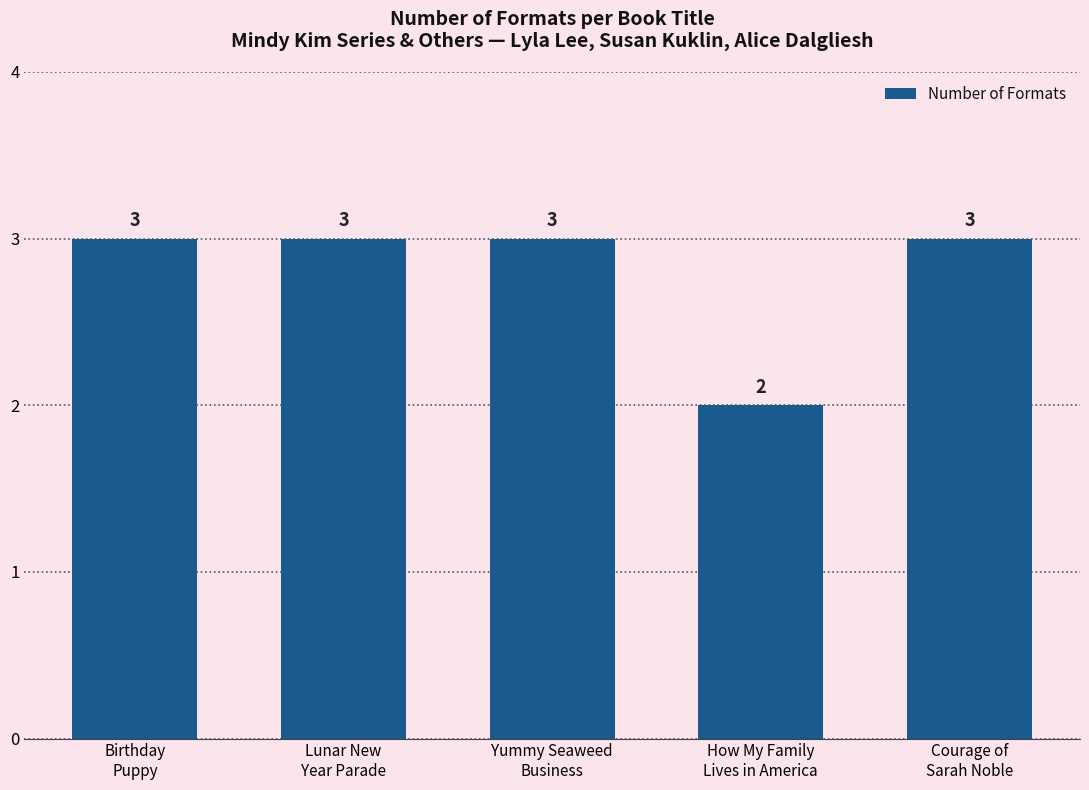

How many values are below 3?

1